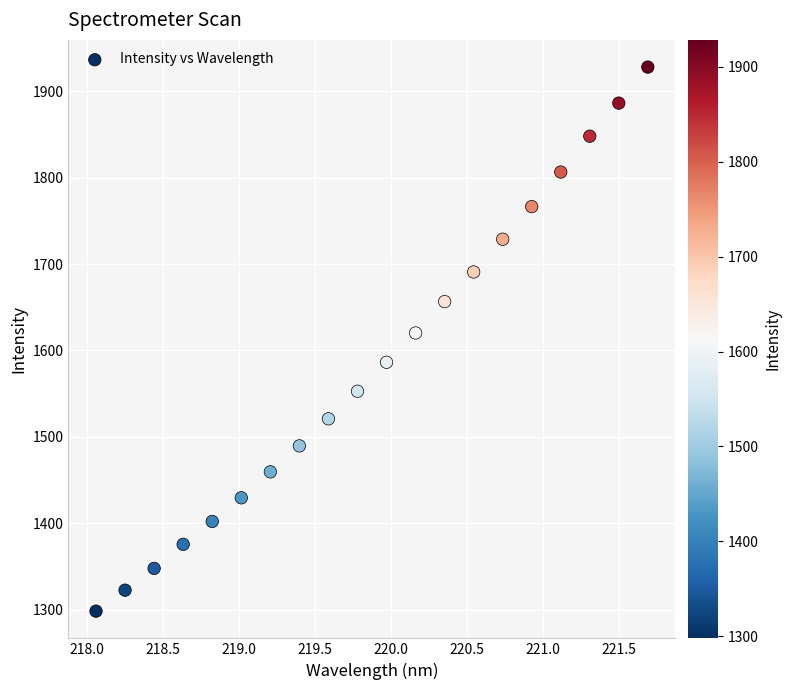

What Y value in the scatter plot is closest to 1613?

1620.2